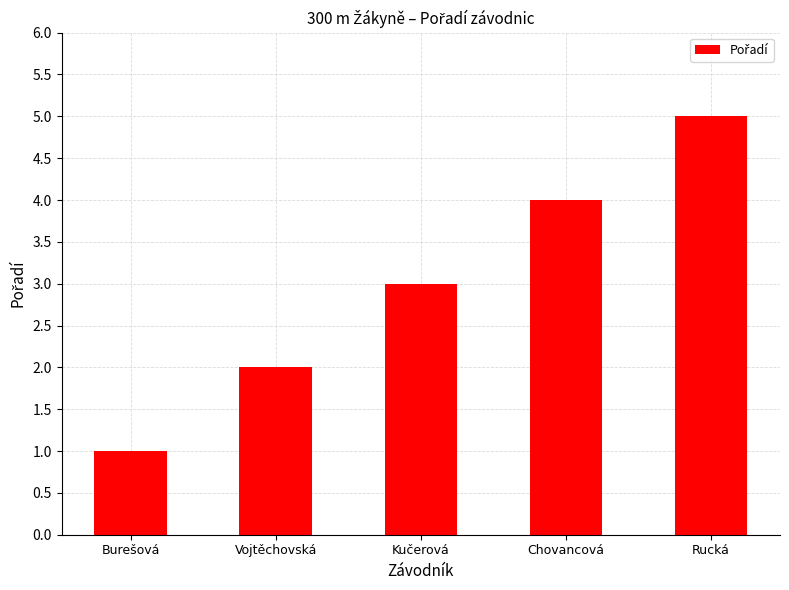

How many values are between 2 and 4?

3